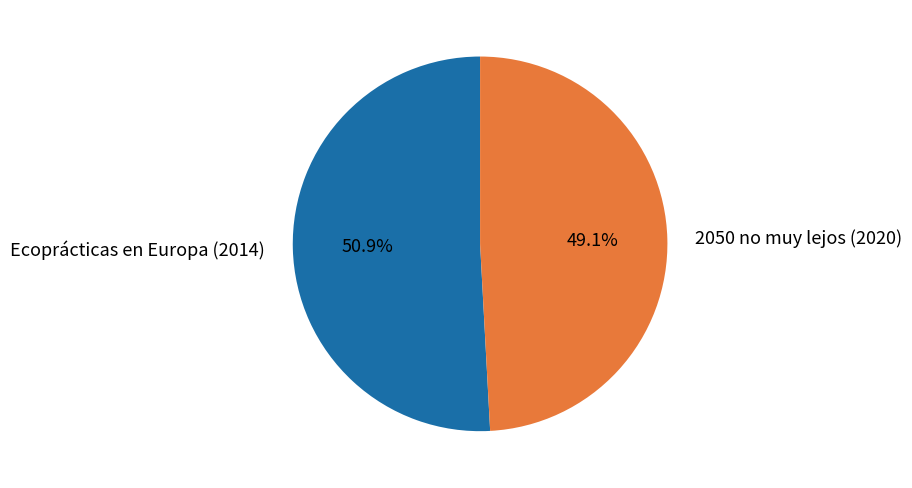

Combined, what portion of the pie is 2050 no muy lejos (2020) and Ecoprácticas en Europa (2014)?

100.0%